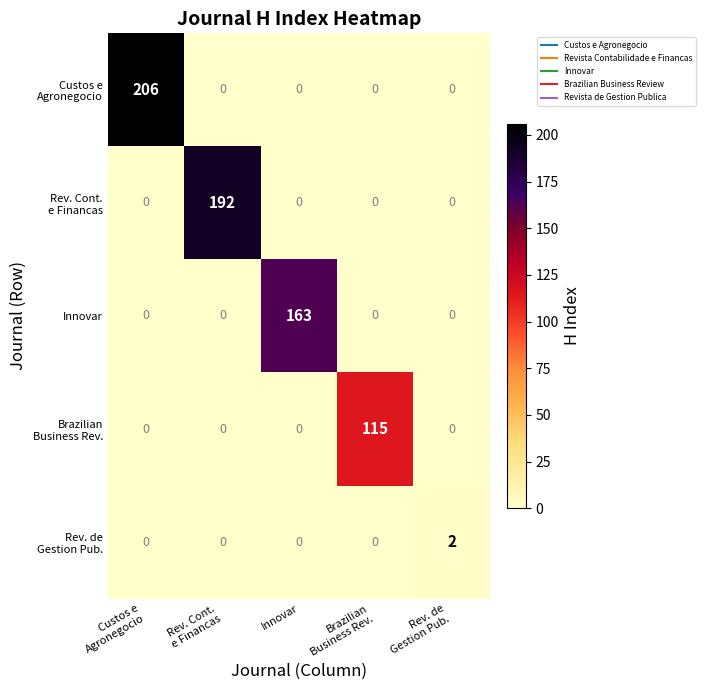

What is the difference between the maximum and minimum values in the Innovar series?

163